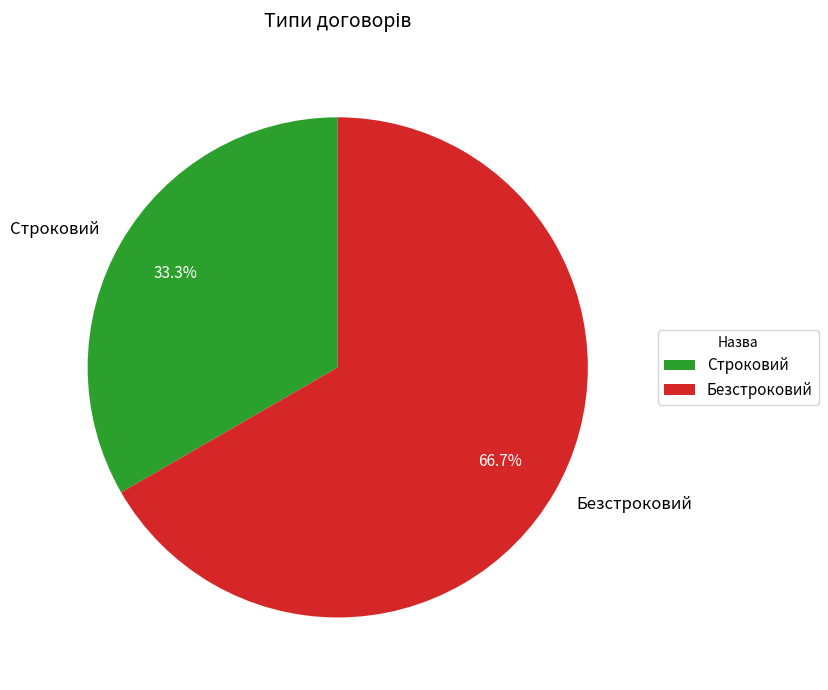

To the nearest percent, what is the average slice percentage?

50%